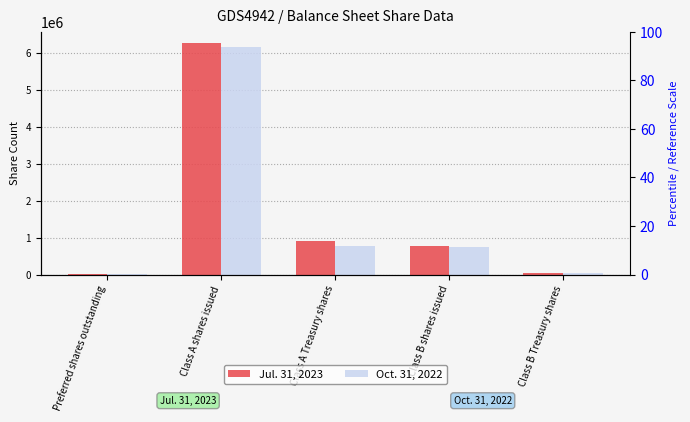

Reading left to right, what are all the values shown in this chart?

Jul. 31, 2023: 5600	6247047	901379	776750	27669
Oct. 31, 2022: 5600	6159886	782901	733374	27669